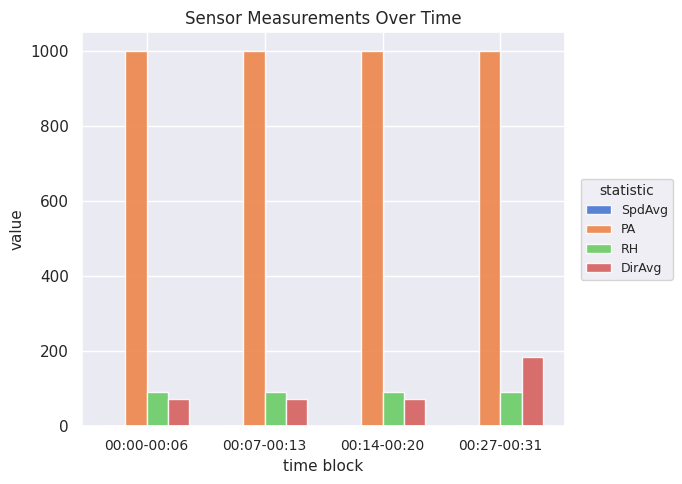

The value of DirAvg at 00:27-00:31 is 183.8. True or false?

True